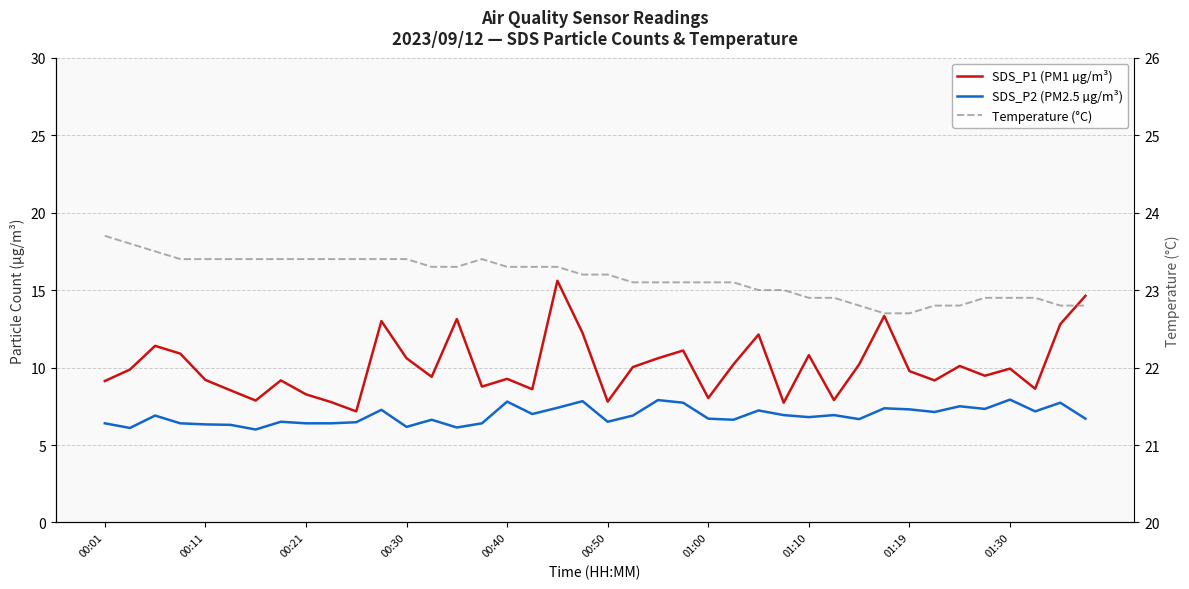

Does the chart display data point markers on the line(s)?

No